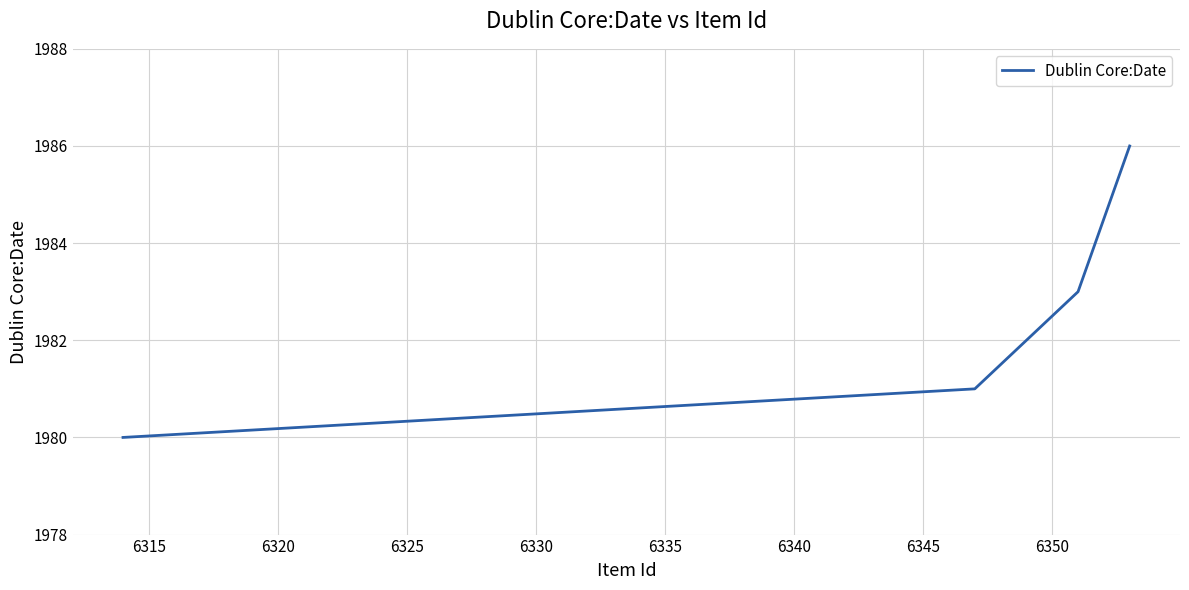

Does the chart display data point markers on the line(s)?

No